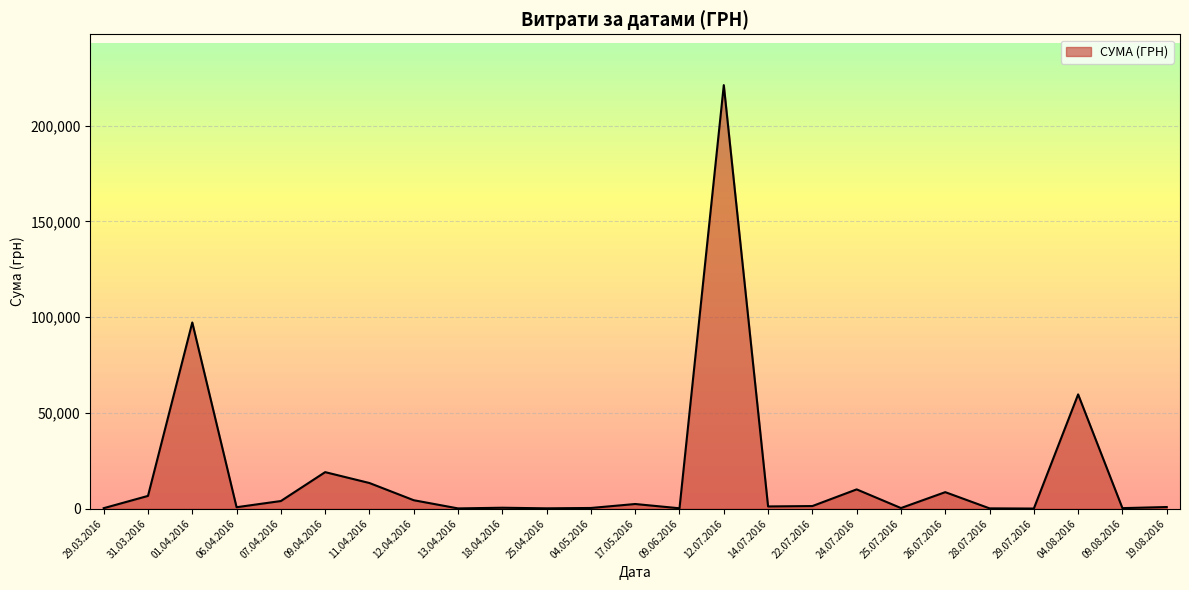

The value at 09.04.2016 is 19108.3. True or false?

True